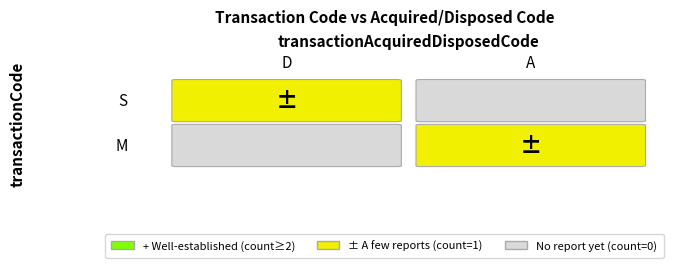

At which category does the chart reach its peak across all series?

D